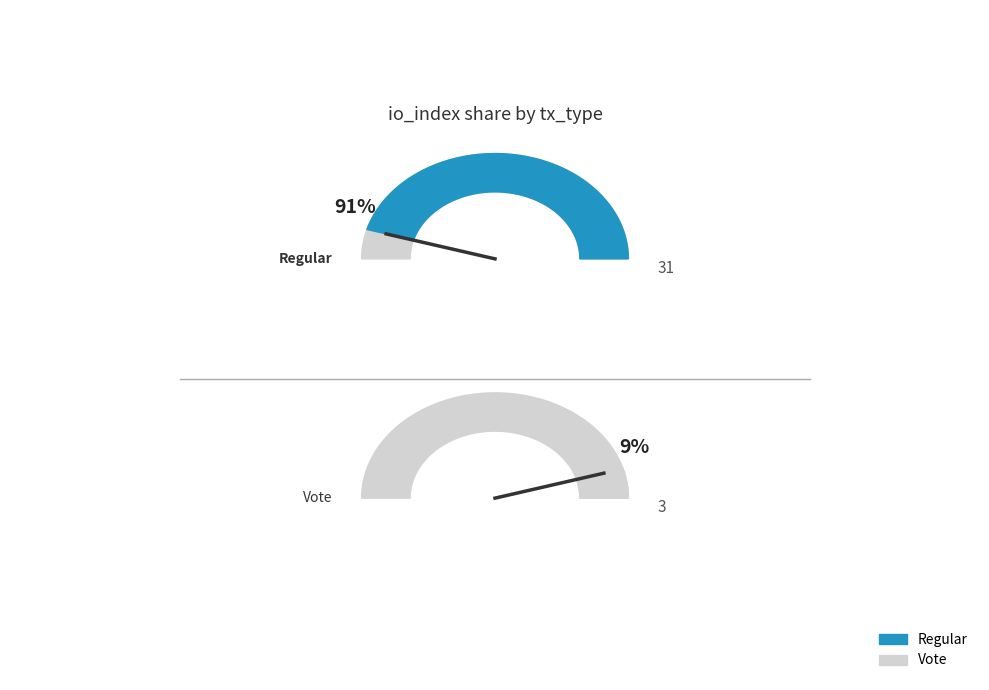

What percentage is the Vote slice, to the nearest percent?

9%